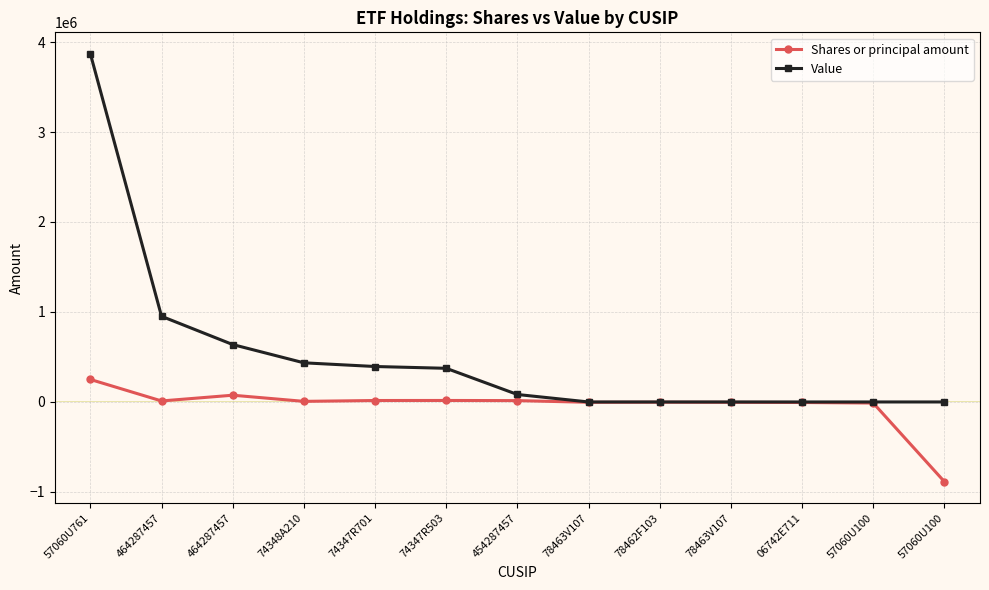

How many series are shown in this chart?

2